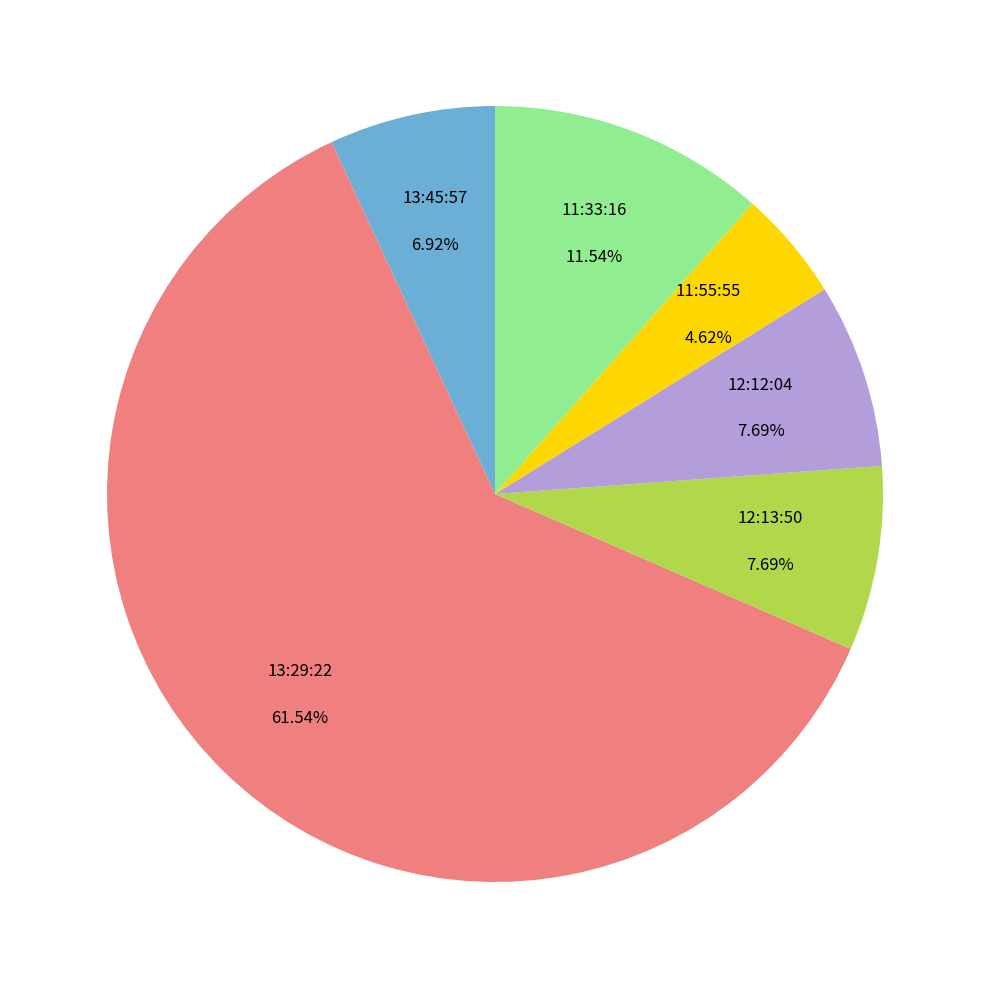

Count the number of slices in the pie.

6